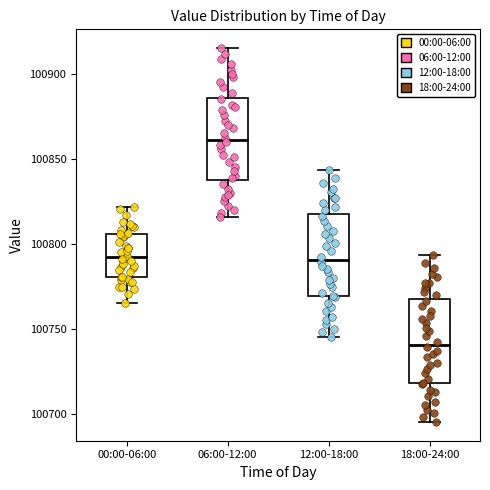

Where does the upper whisker of the box for 06:00-12:00 end on the y-axis? The values are not printed on the chart, so give them approximately, as read against the axis.

100915